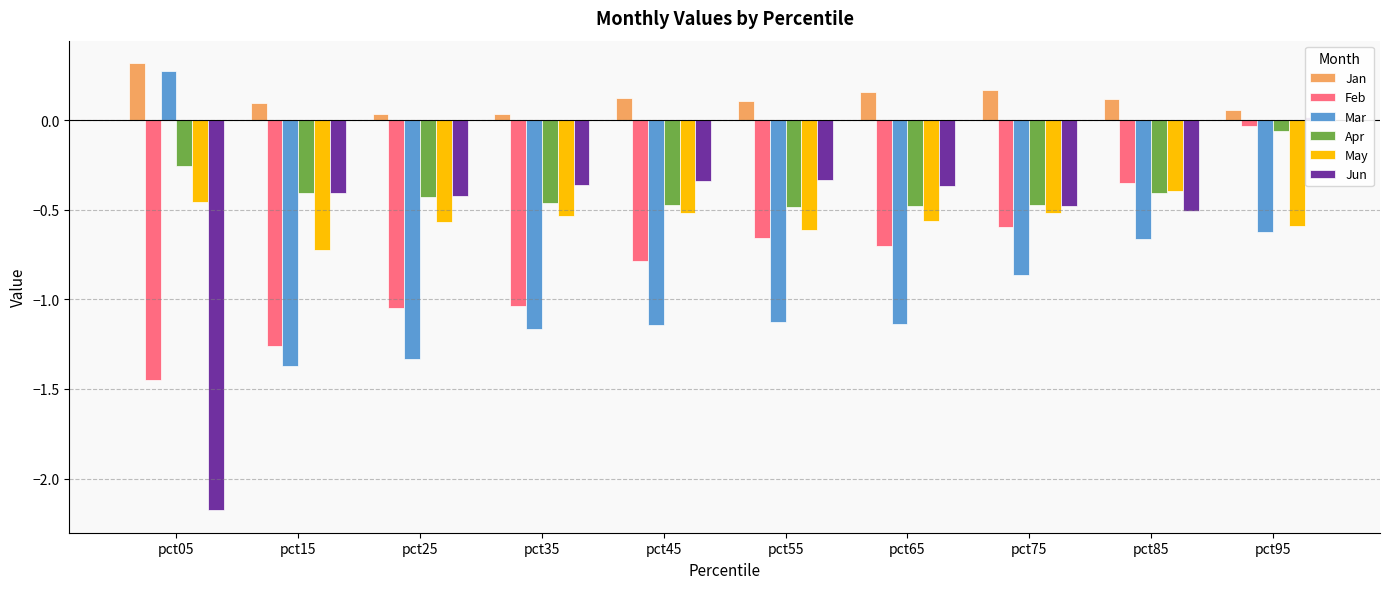

The value of Feb at pct15 is -1.3. True or false?

True